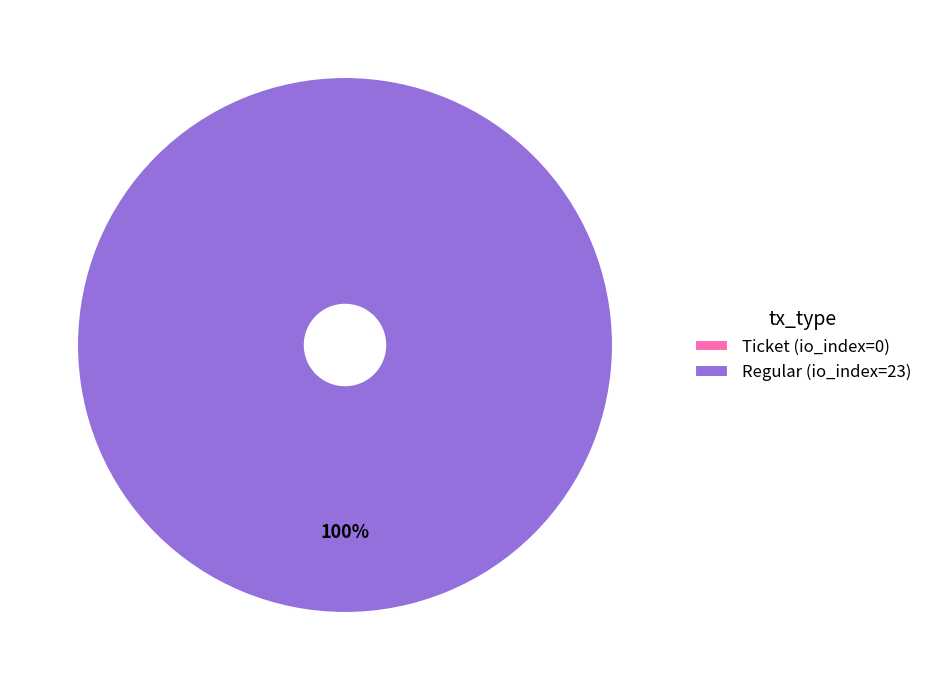

Count the number of slices in the pie.

2